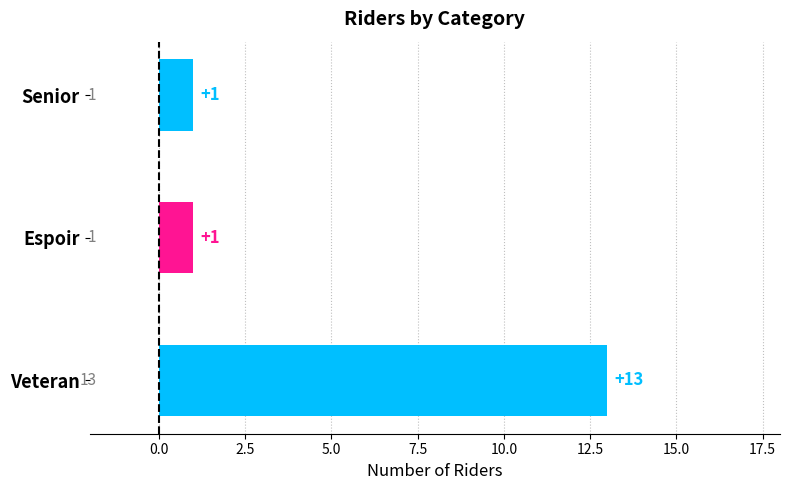

Count the number of categories in the chart.

3